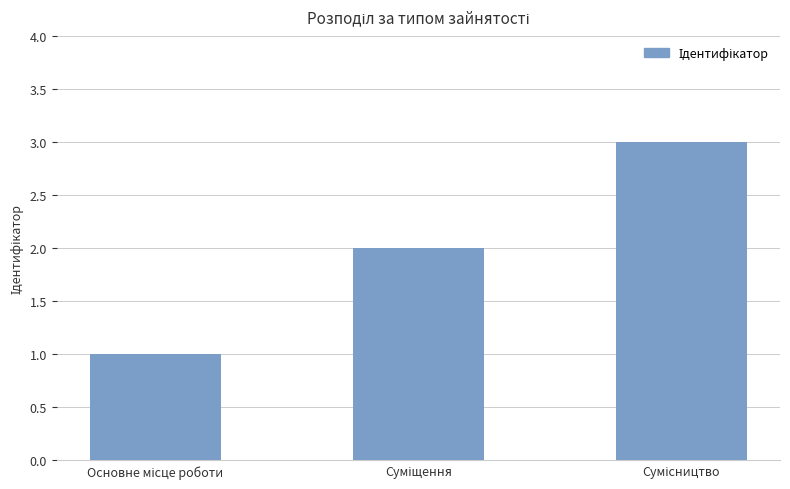

Are the bars grouped side by side (vs. stacked)?

No